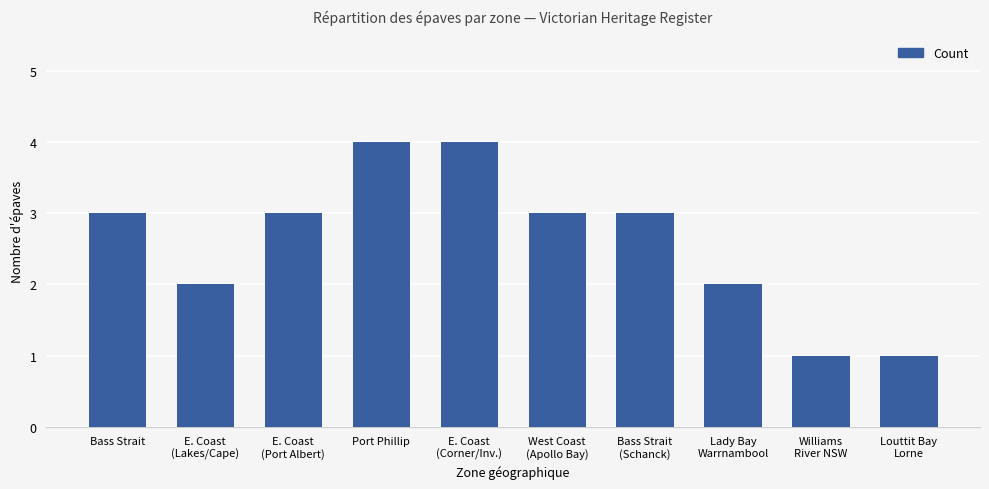

The value at Port Phillip is 4. True or false?

True